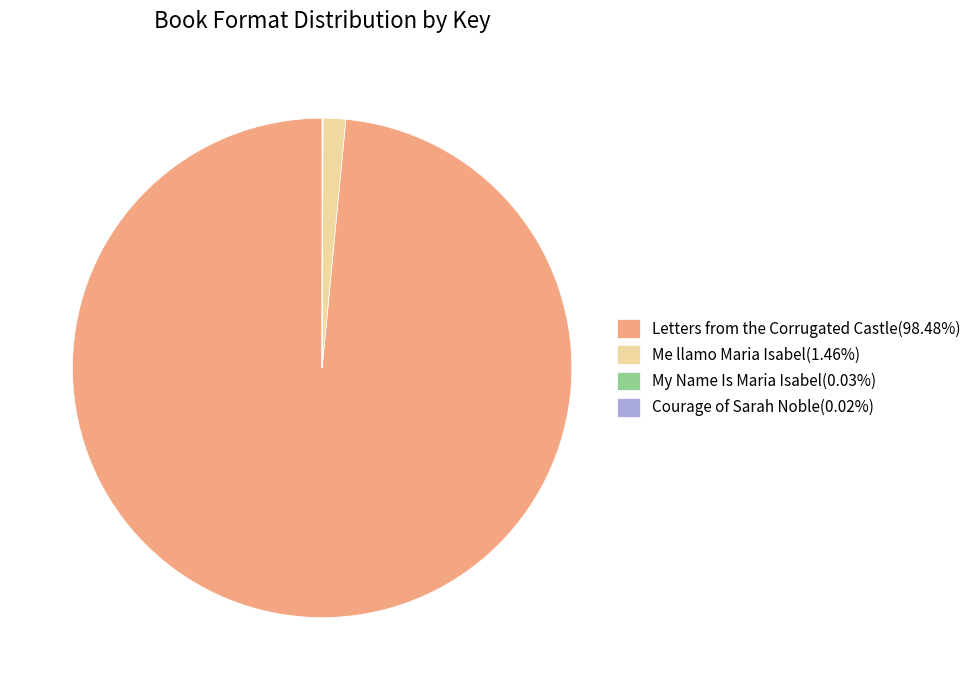

Which category accounts for the majority?

Letters from the Corrugated Castle